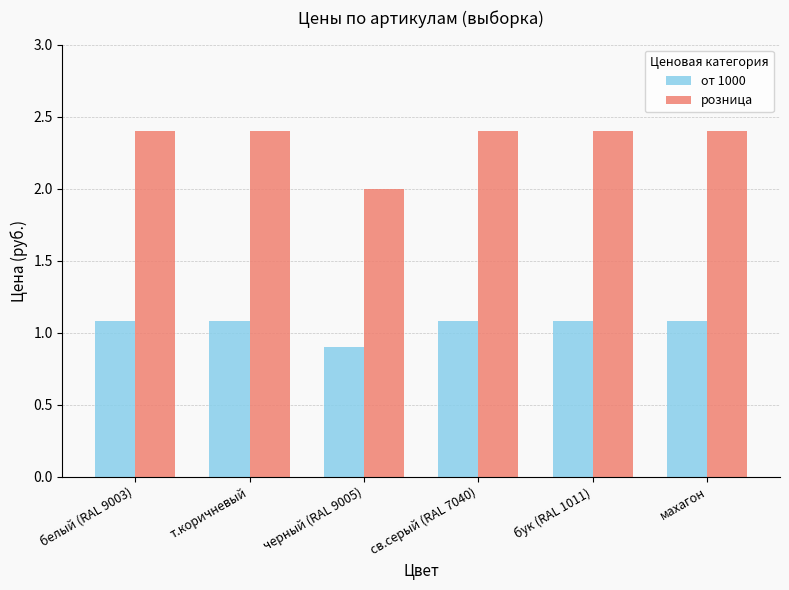

What position from the right is т.коричневый?

5